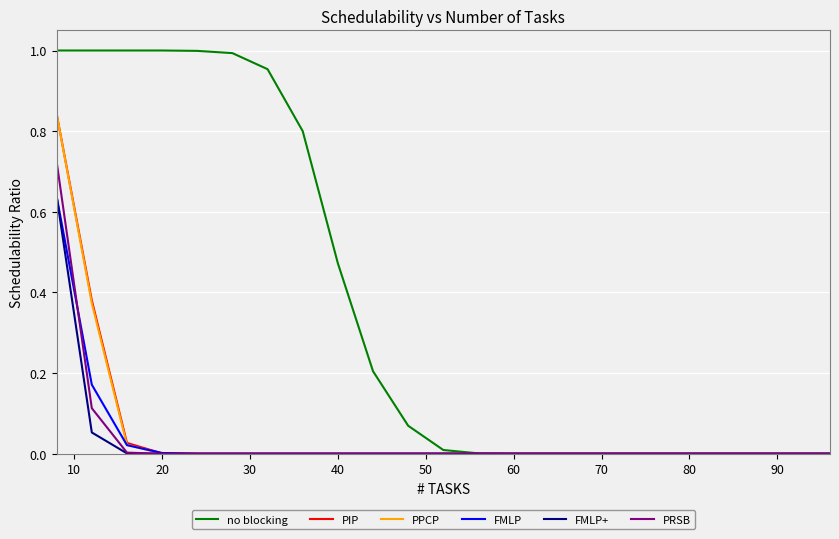

Which series has the widest spread of values?

no blocking